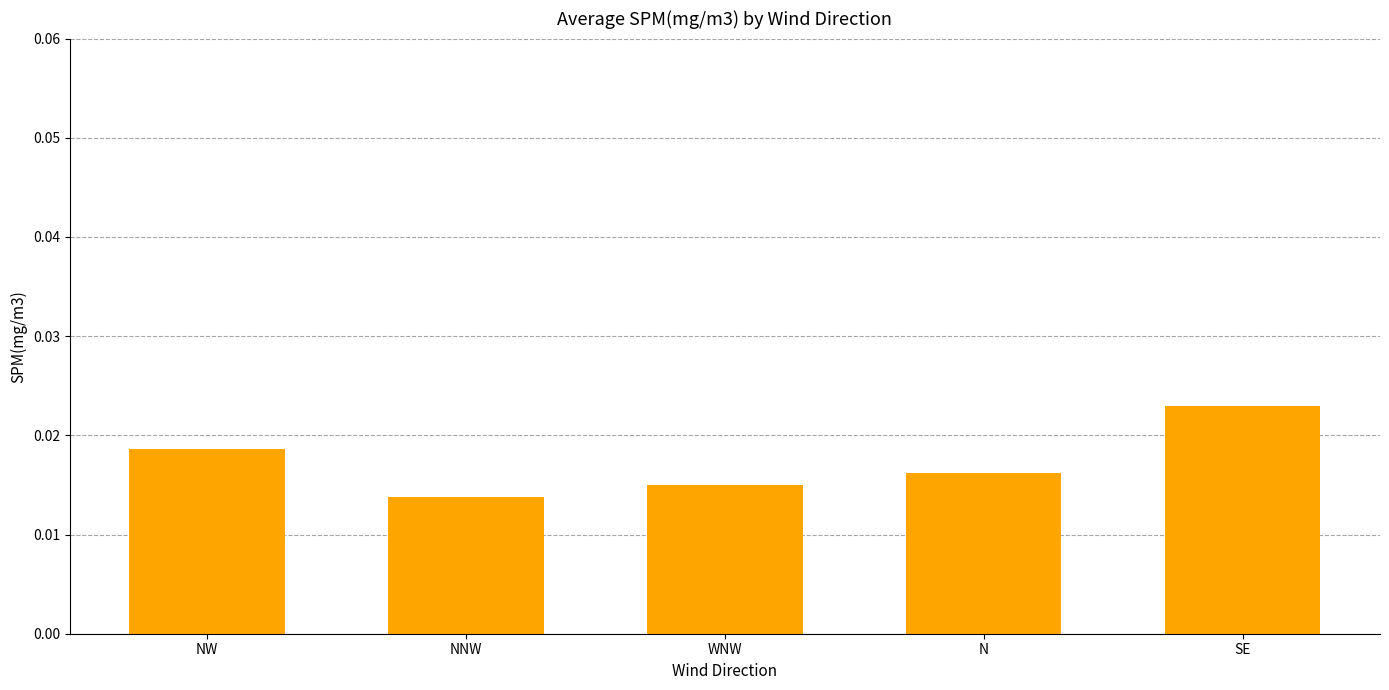

How many values are between 0 and 1?

5